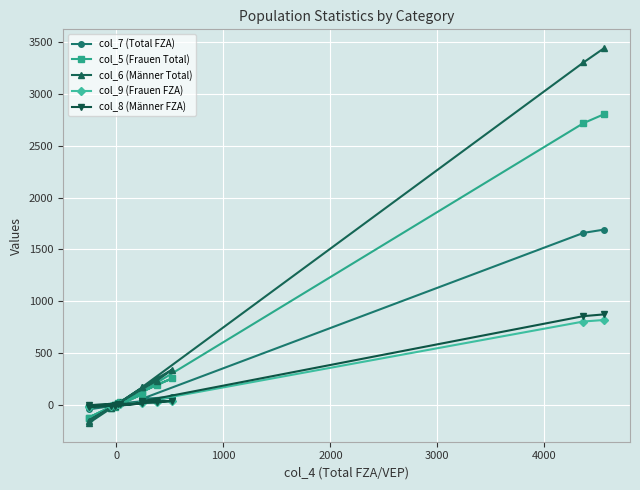

Which series has the largest range (max minus min)?

col_6 (Männer Total)